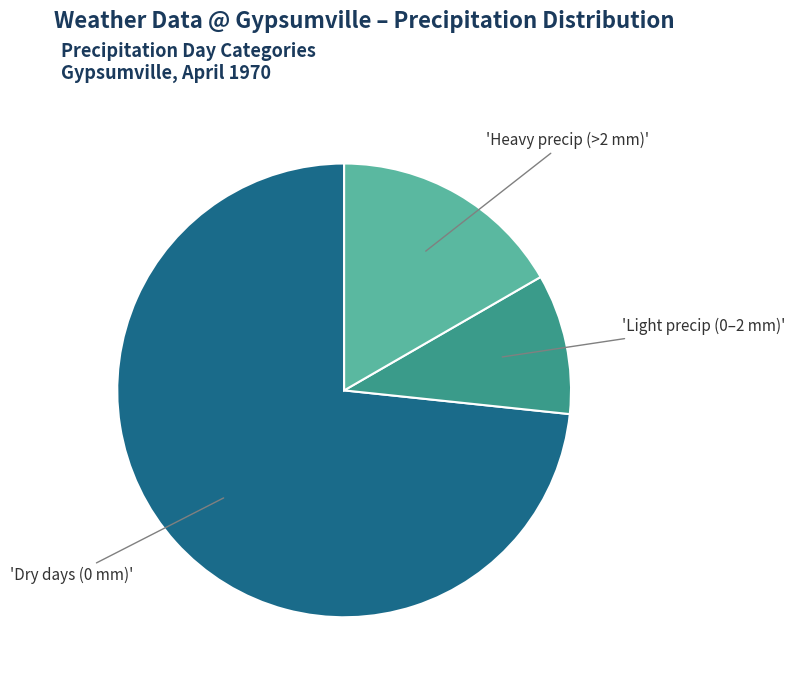

Is there a majority slice in this chart?

Yes